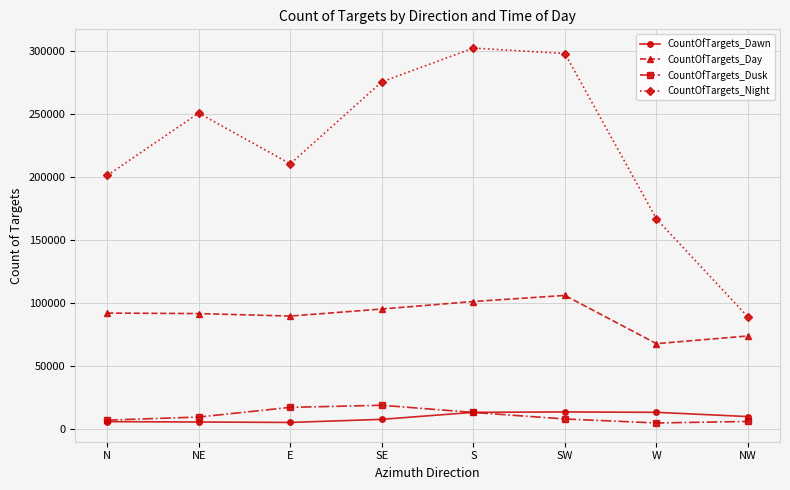

In CountOfTargets_Day, how many points are lower than both neighbors (excluding endpoints)?

2